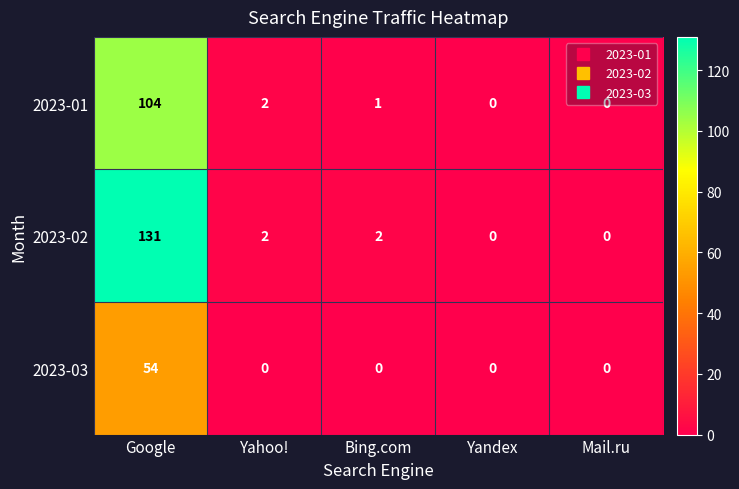

Where does the 2023-01 series first go above 1?

Google